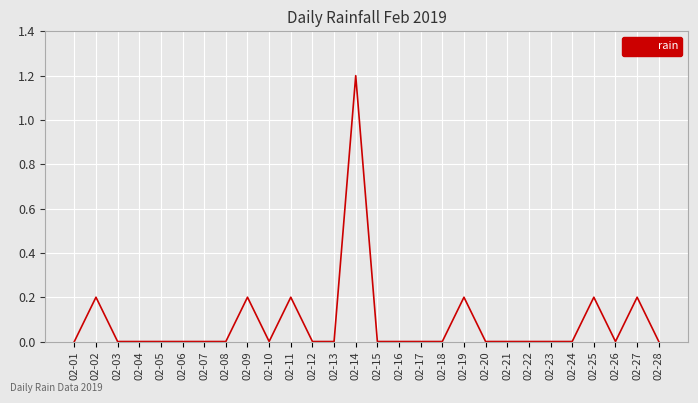

What is the change in value from 02-10 to 02-27?

+0.2